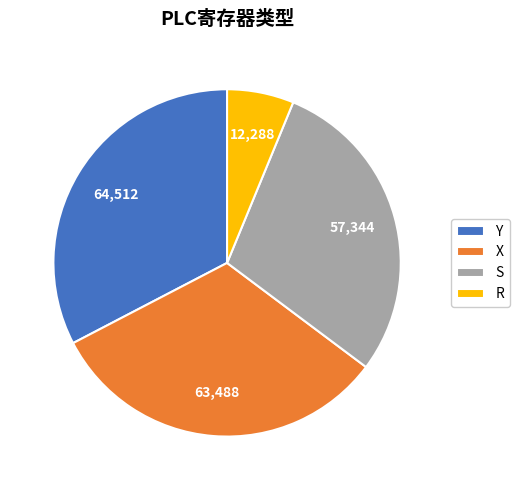

Is it true that R is 6% of the pie?

True